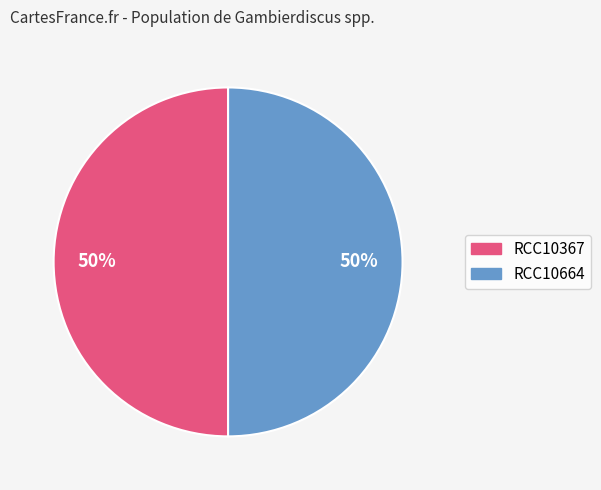

To the nearest percent, what is the combined percentage of RCC10664 and RCC10367?

100%